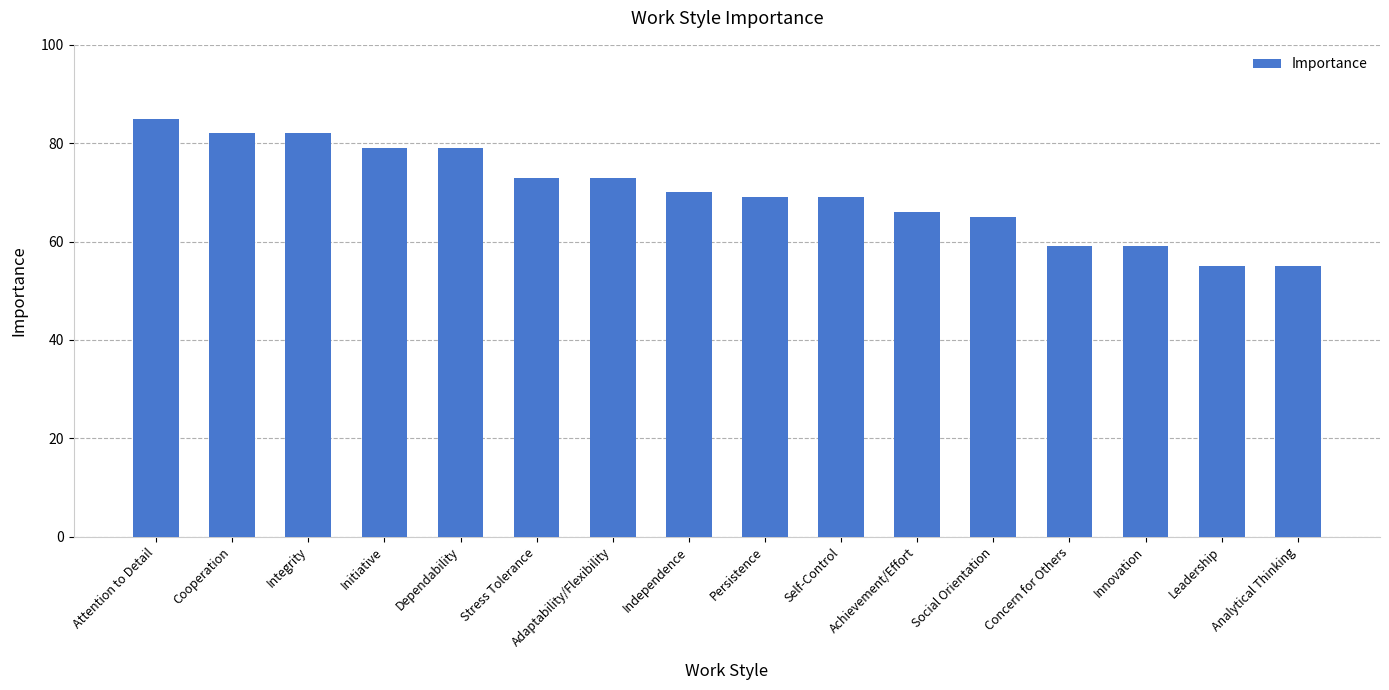

At which label does the data first exceed 70?

Attention to Detail